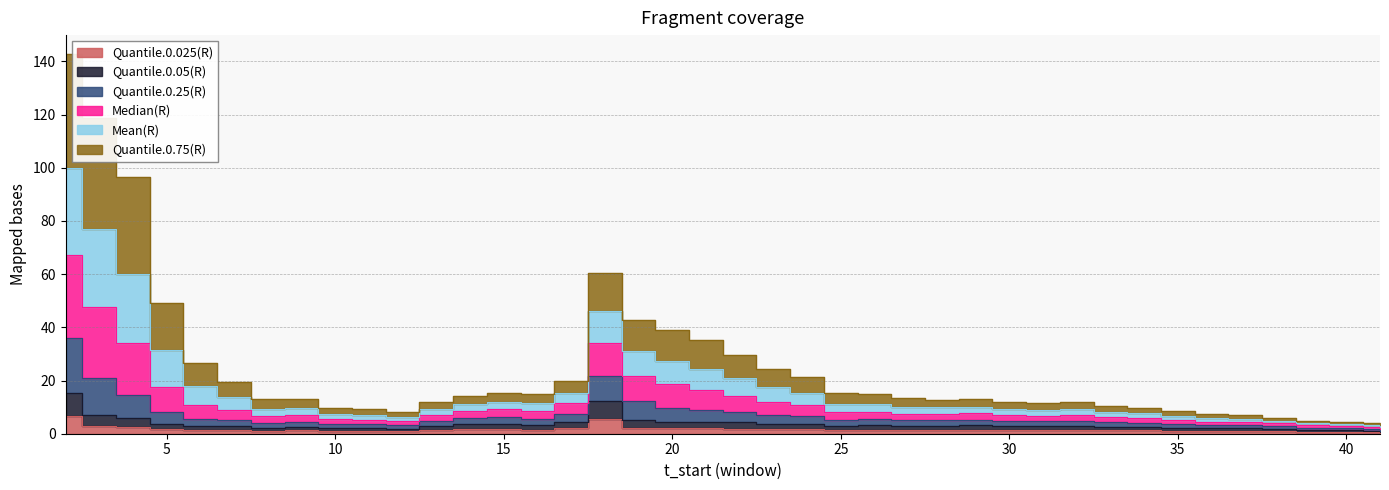

Does the chart have visible grid lines?

Yes